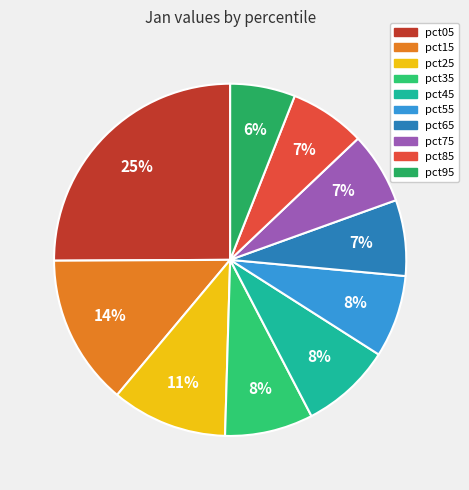

True or false: pct55 accounts for 8% of the total.

True